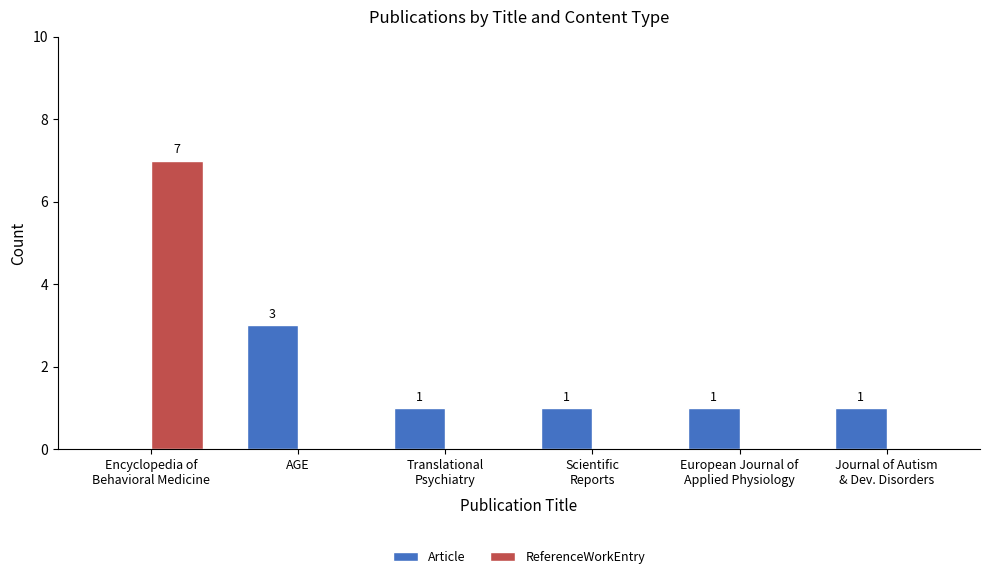

What is the sum of all Article values?

7